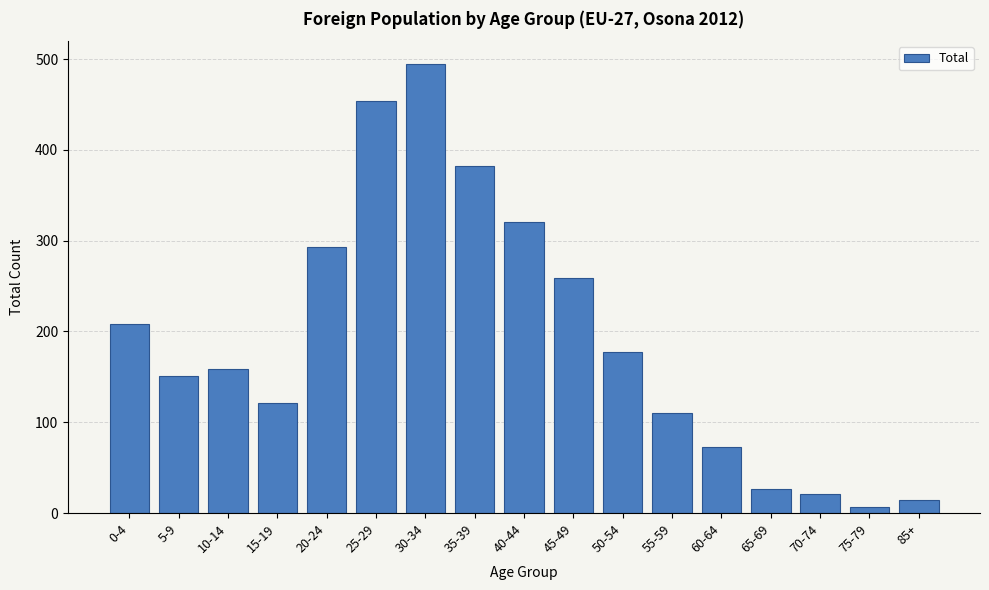

Reading right to left, list all the values displayed in this chart.

14	7	21	26	73	110	177	259	321	382	495	454	293	121	159	151	208